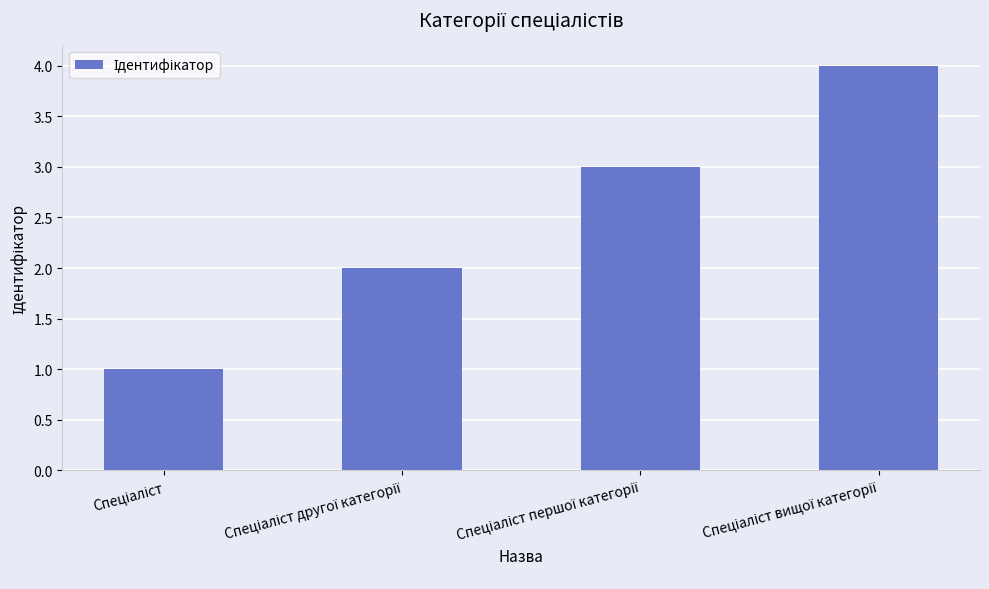

What is the difference between the second highest and second lowest values?

1